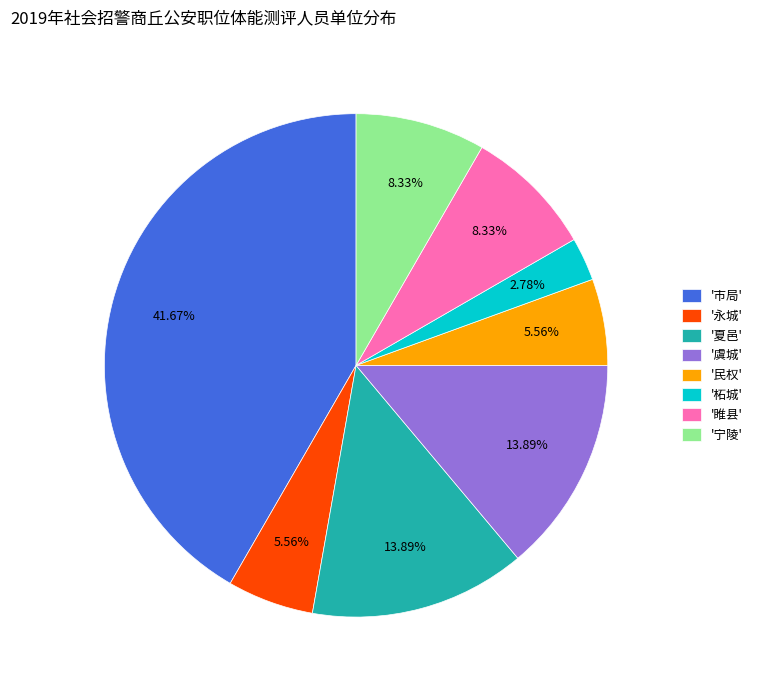

Do '夏邑' and '睢县' together represent more than half of the pie?

No